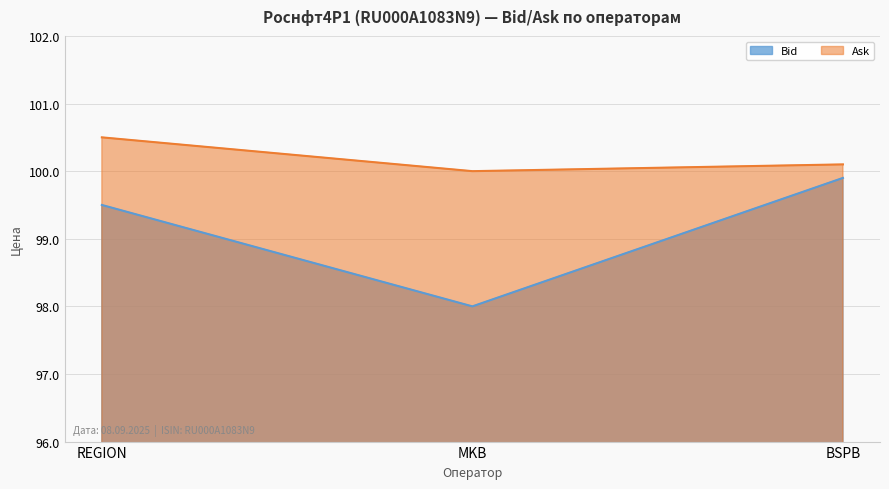

What is the label of the 2nd point from the right?

MKB